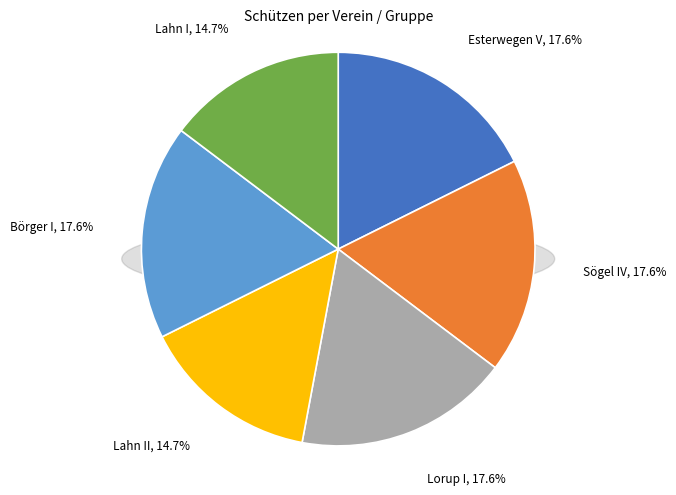

To the nearest percent, what is the difference between the Börger I and Lahn II slice percentages?

3%